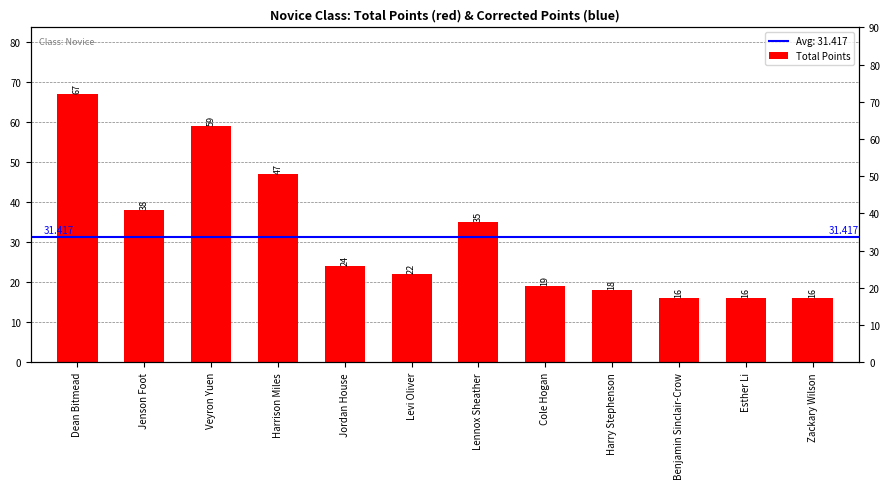

Where is the data nearest to the value 41?

Jenson Foot